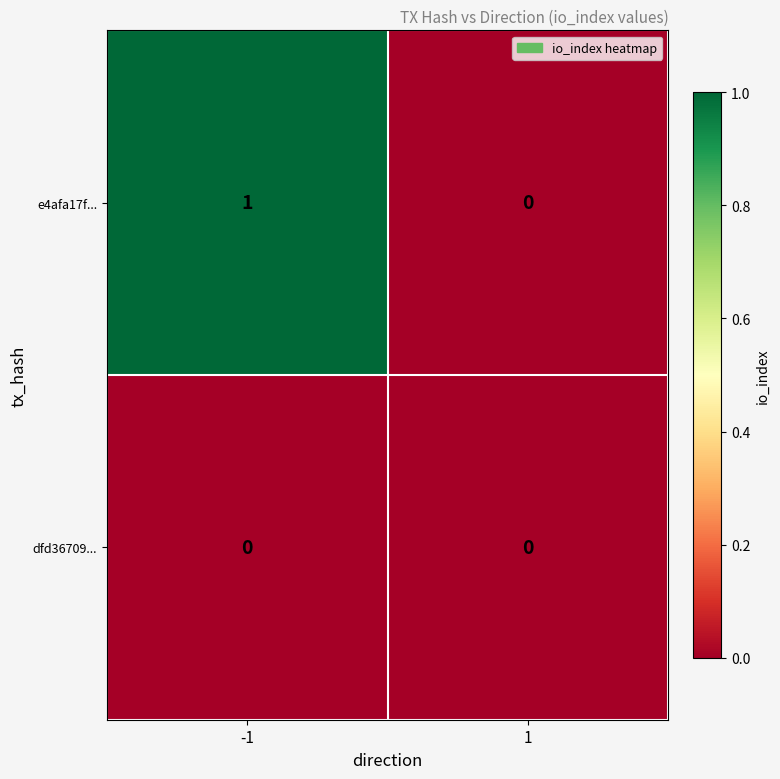

The e4afa17f... series shows 0 at 1. True or false?

True